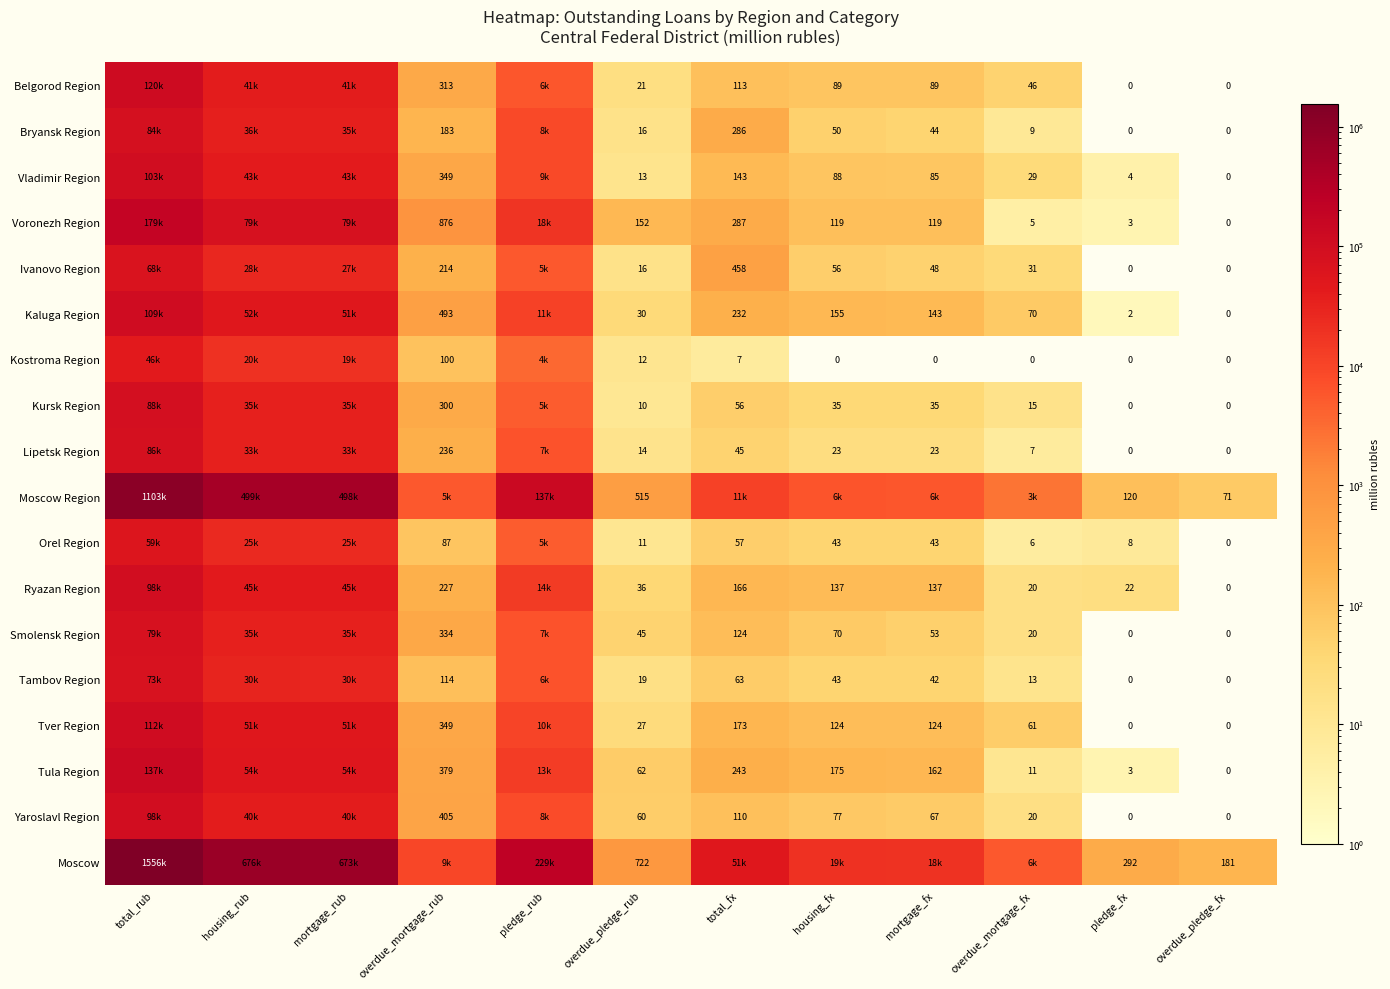

Is the value of Vladimir Region at overdue_mortgage_rub greater than the value of Bryansk Region at pledge_fx?

Yes